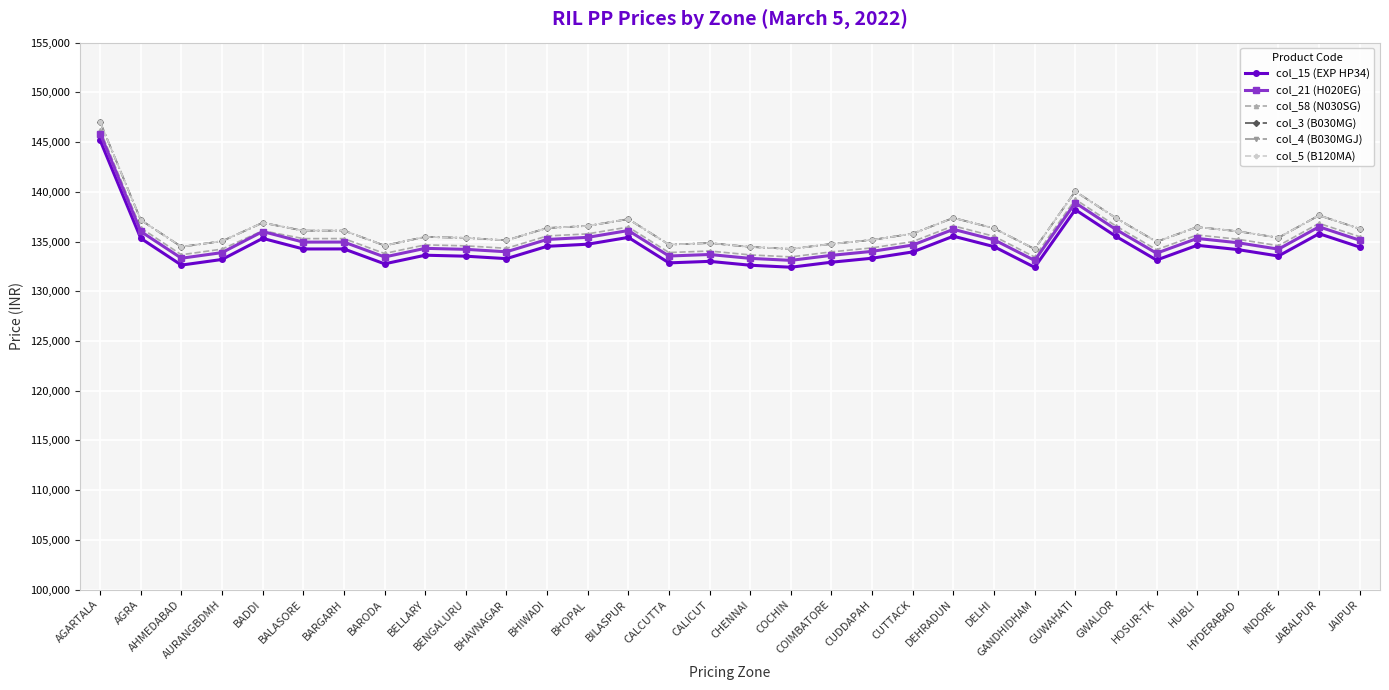

What is the label of the 16th point from the right?

CHENNAI